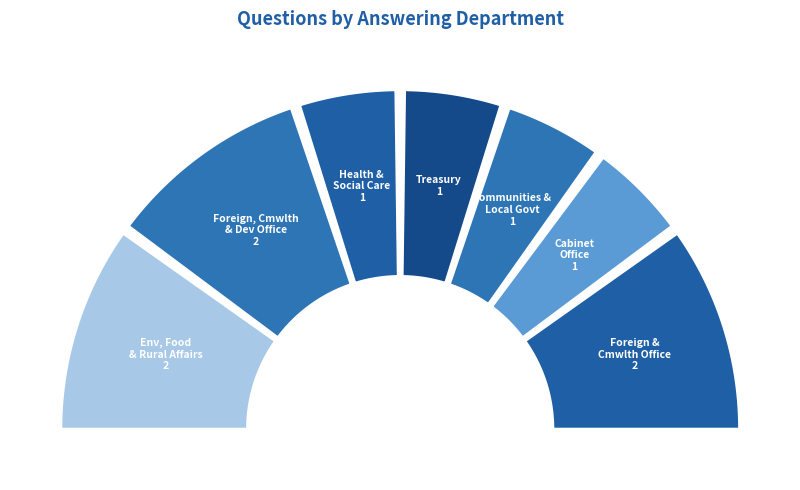

Between Treasury and Communities and Local Government, which is larger?

Treasury